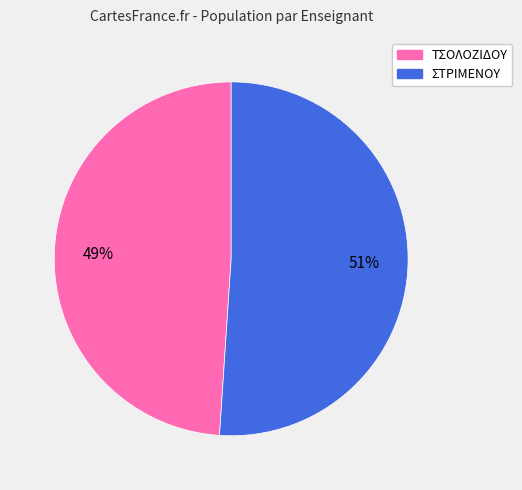

To the nearest percent, what is the average slice percentage?

50%